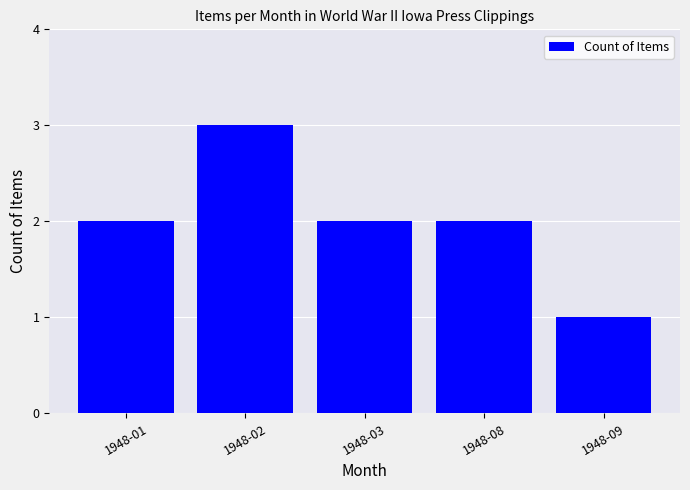

What is the value of the 5th bar from the left?

1